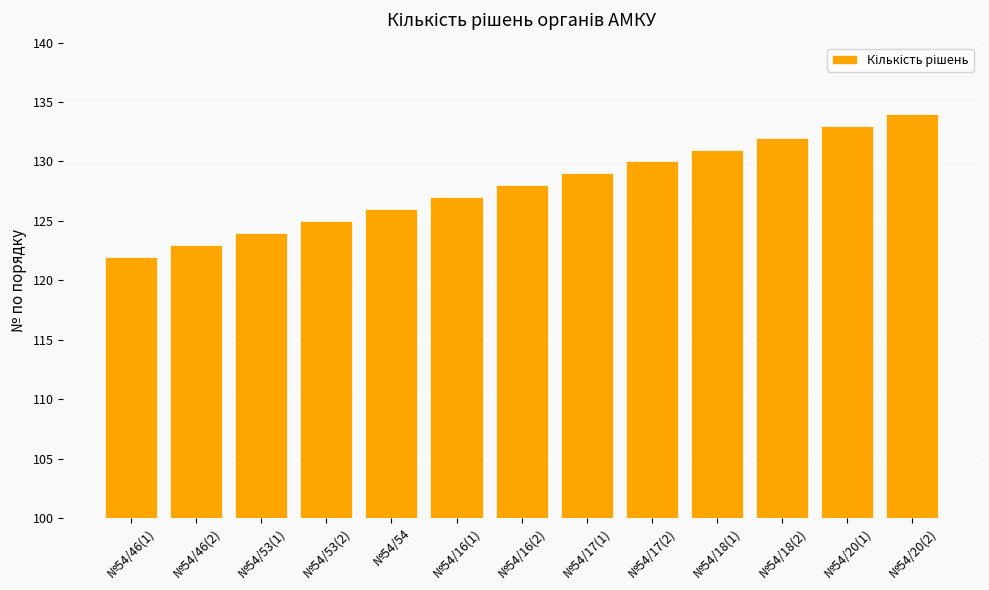

What position from the left is №54/16(2)?

7